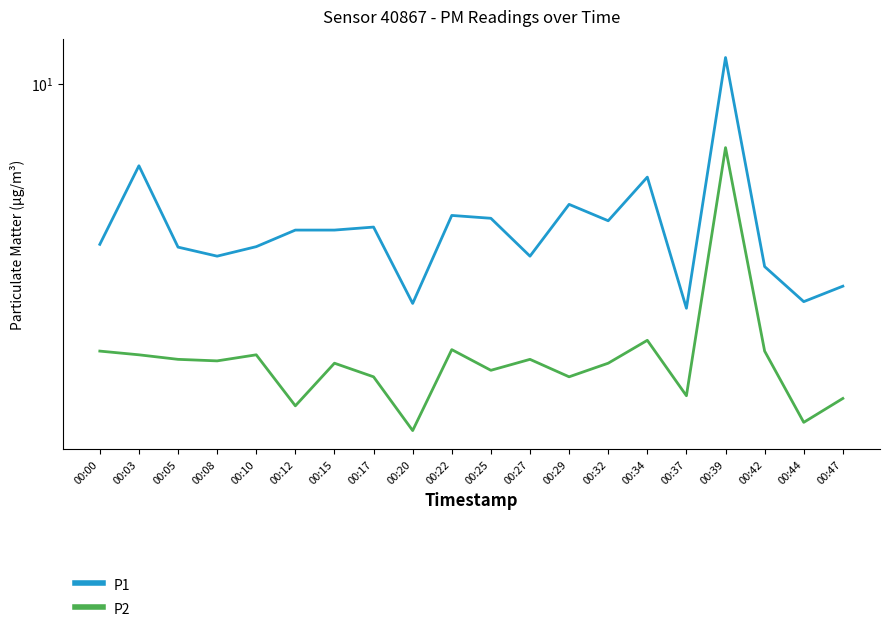

At which category is the sum across all series the highest?

00:39